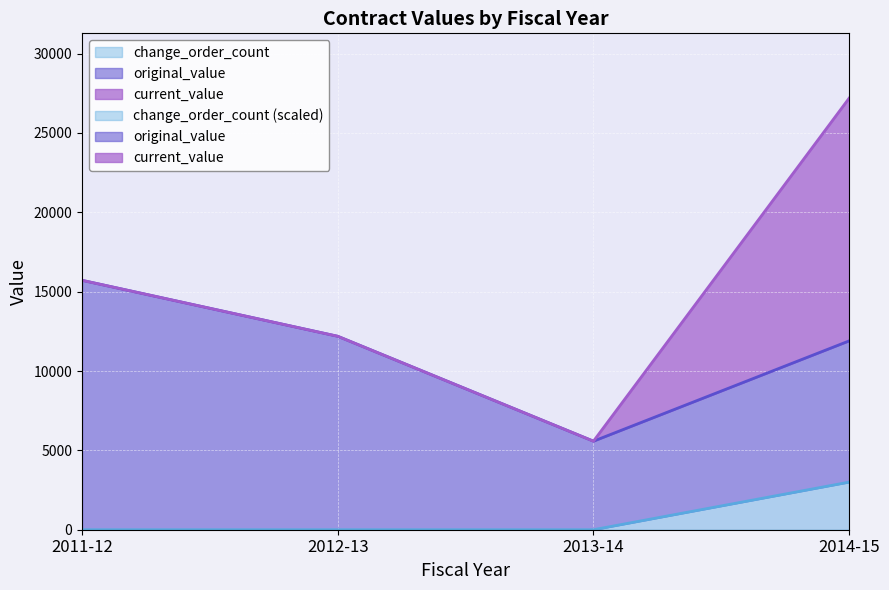

Does the chart display data point markers on the line(s)?

No